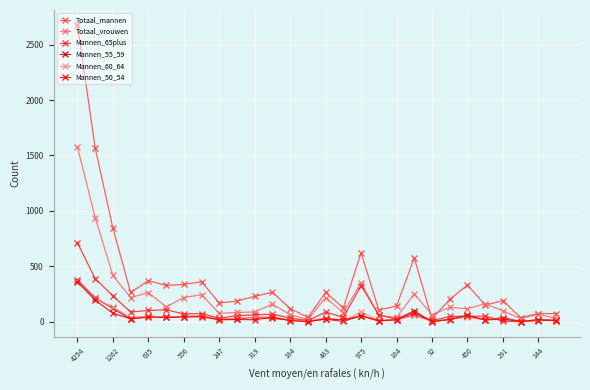

What are all the series names shown in the legend?

Totaal_mannen, Totaal_vrouwen, Mannen_65plus, Mannen_55_59, Mannen_60_64, Mannen_50_54